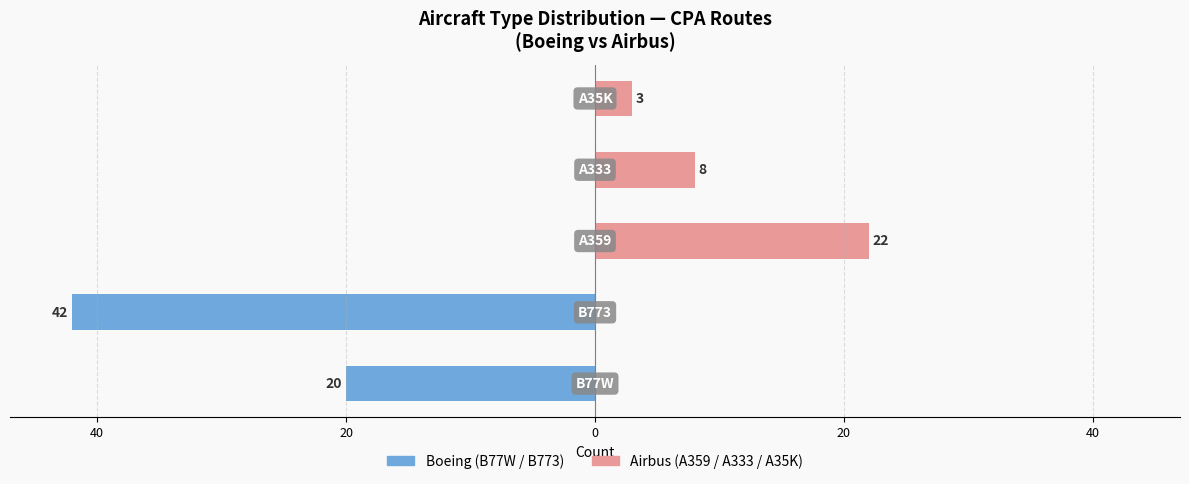

Which series has the widest spread of values?

Boeing (B77W/B773)